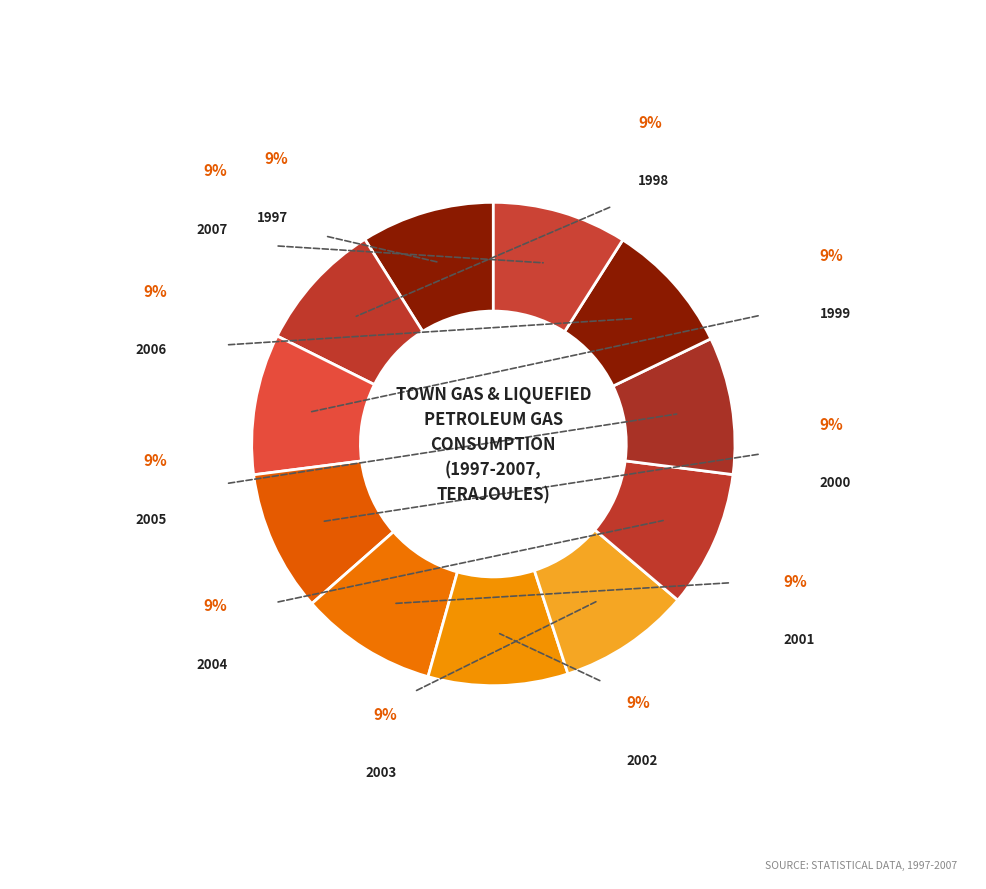

How many segments does this pie chart have?

11